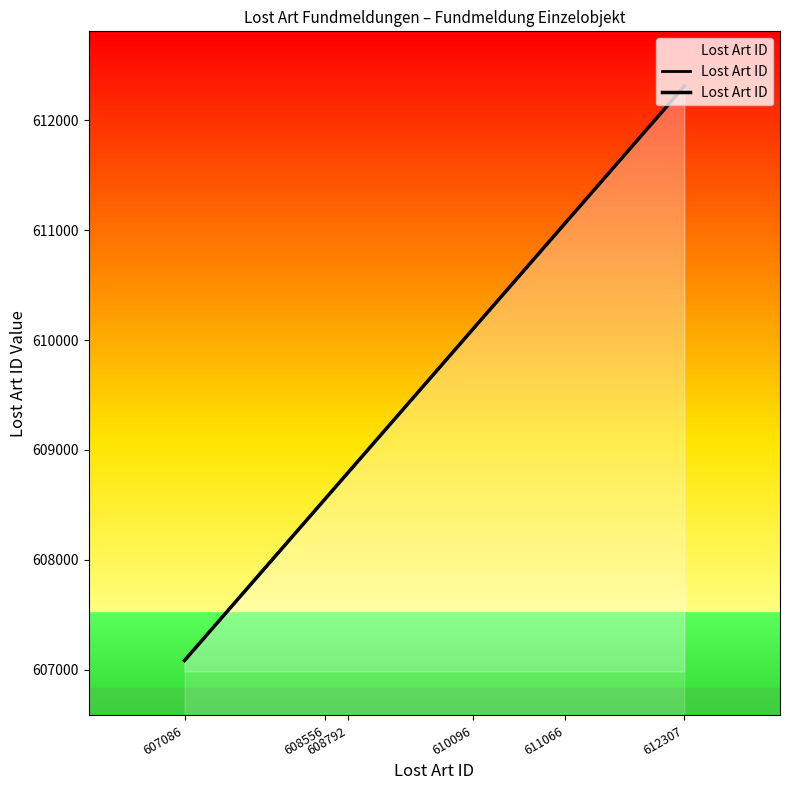

Reading left to right, list all the values displayed in this chart.

607086	608556	608792	610096	611066	612307